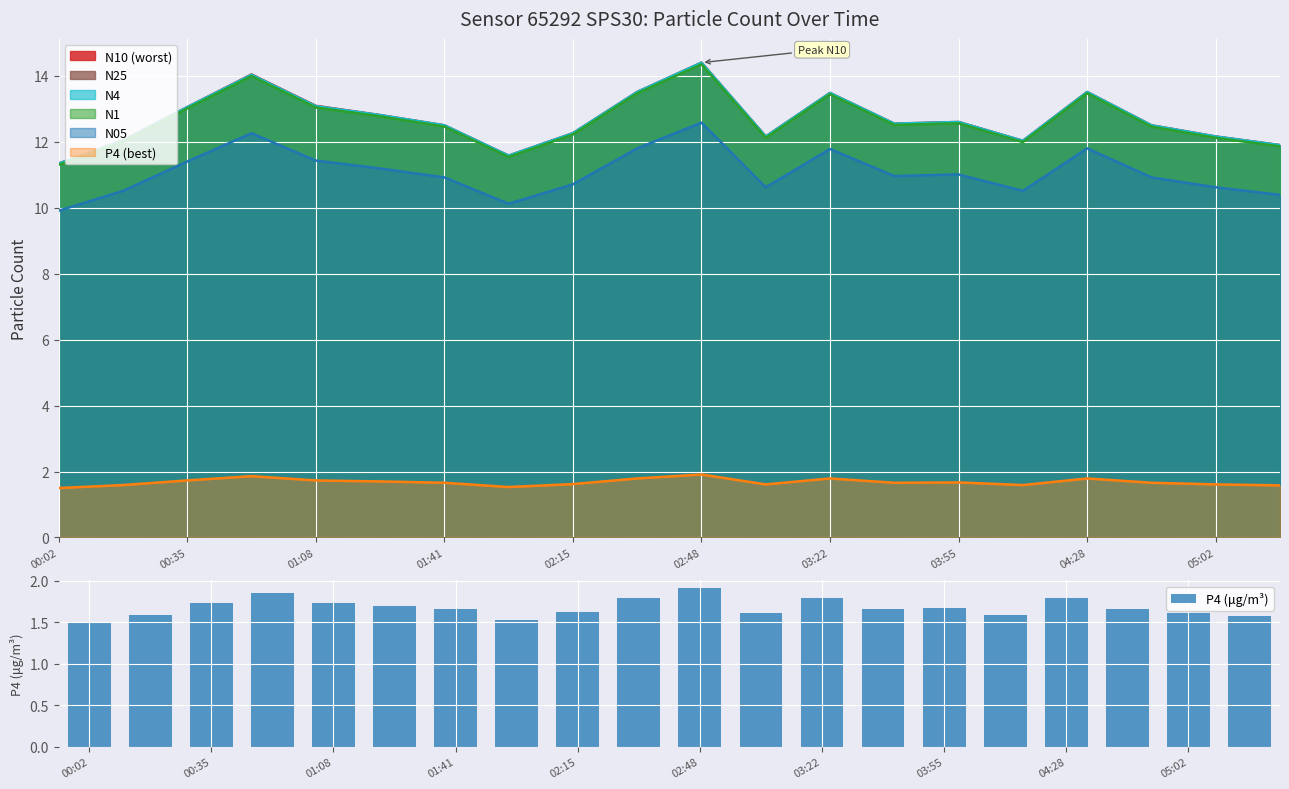

The value of P4 (μg/m³) at 01:08 is 0.9. True or false?

False